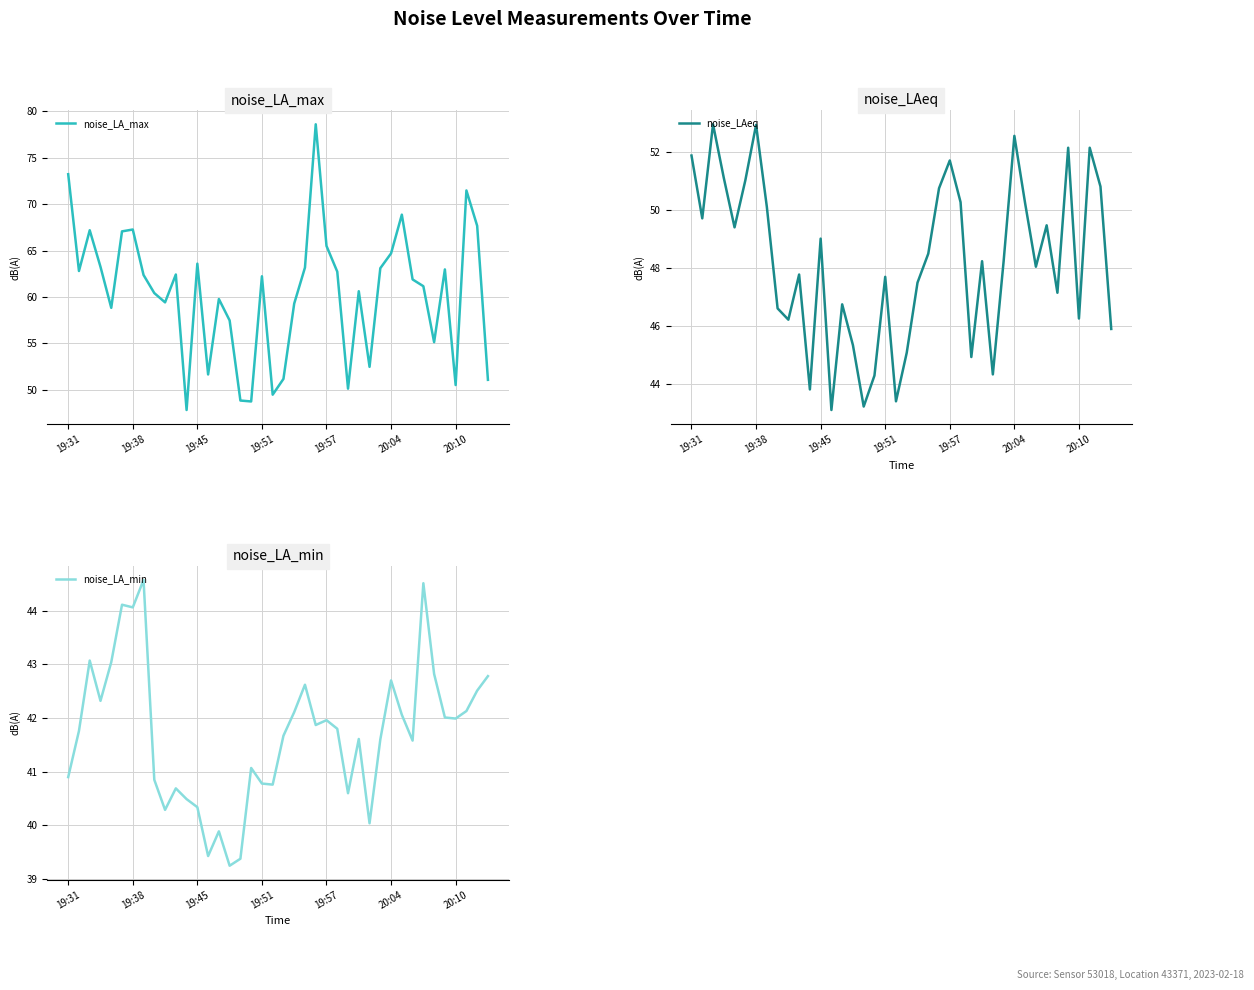

True or false: noise_LA_min has a value of 15.7 at 20:04.

False